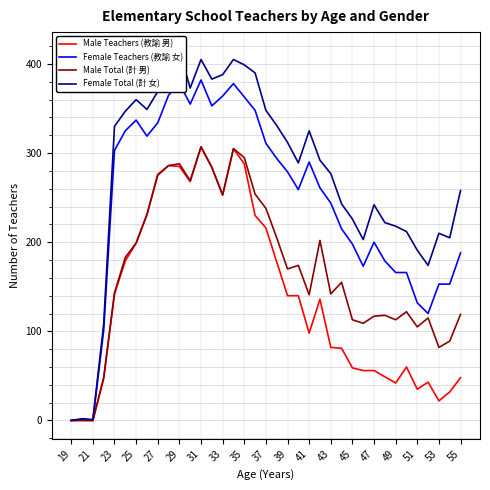

How many data points in Female Total (計 女) are less than 292?

18